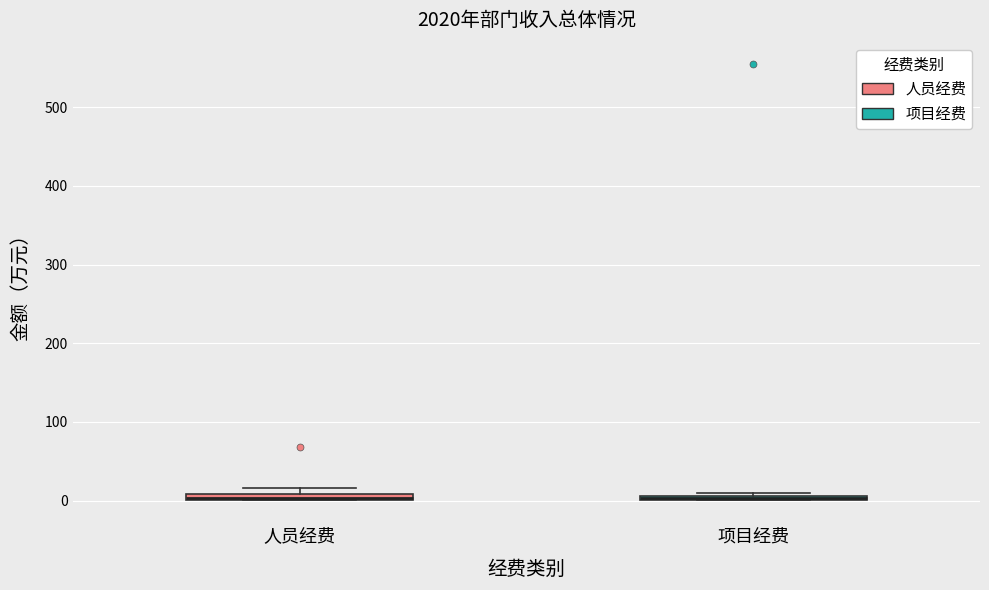

Where is the lower edge of the box for 项目经费 on the y-axis? The values are not printed on the chart, so give them approximately, as read against the axis.

0